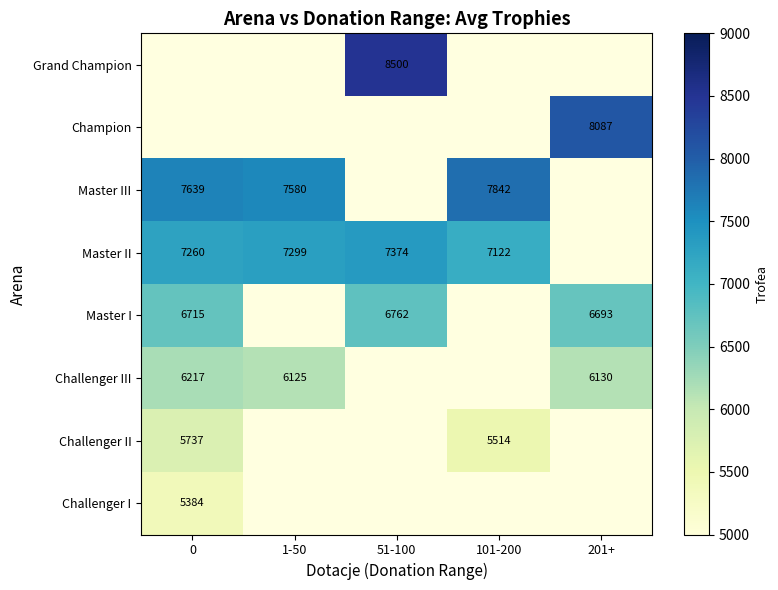

The Grand Champion series shows 8500 at 51-100. True or false?

True